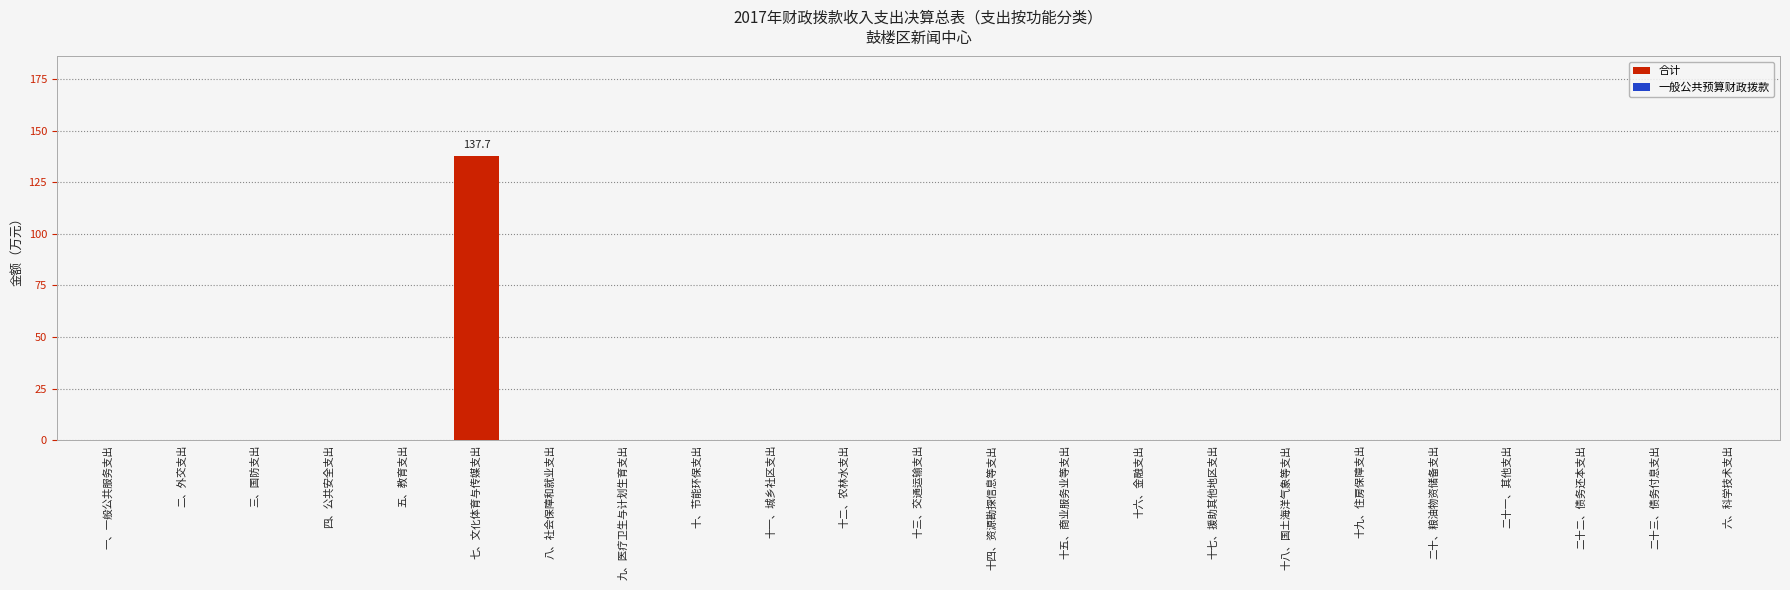

List the series in order of their peak value, lowest first.

一般公共预算财政拨款, 合计